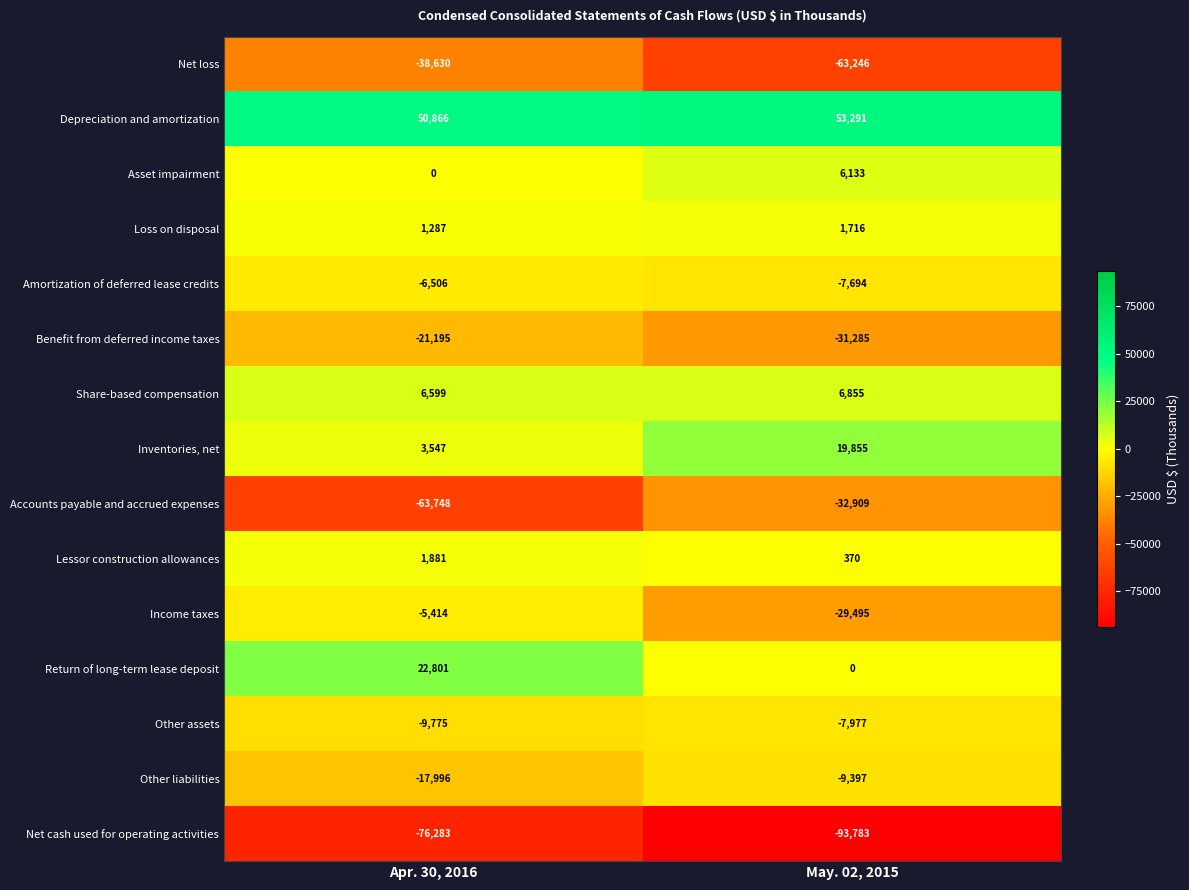

Is it true that Asset impairment equals 3270 at Apr. 30, 2016?

False